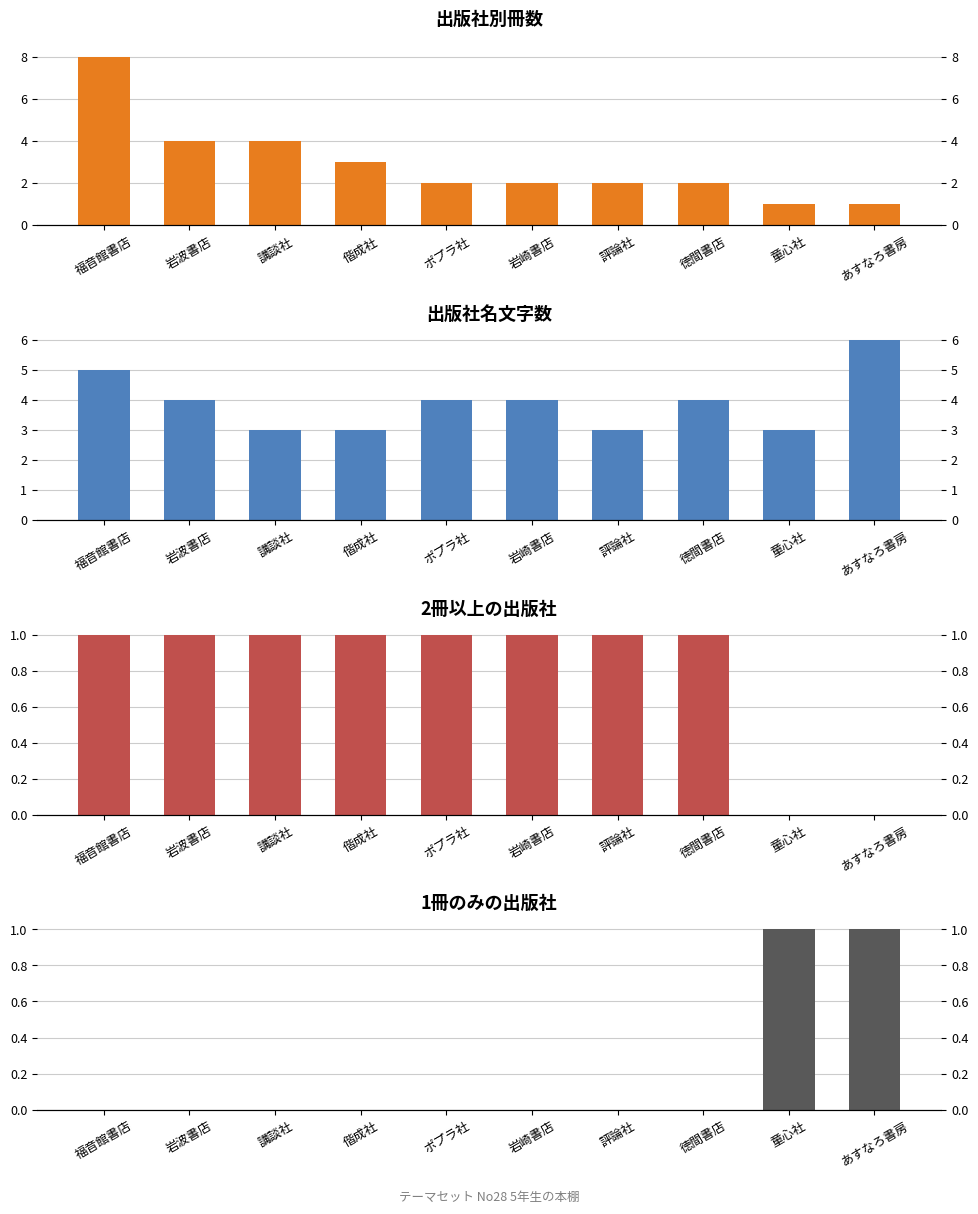

At how many categories does at least one series exceed 4?

2